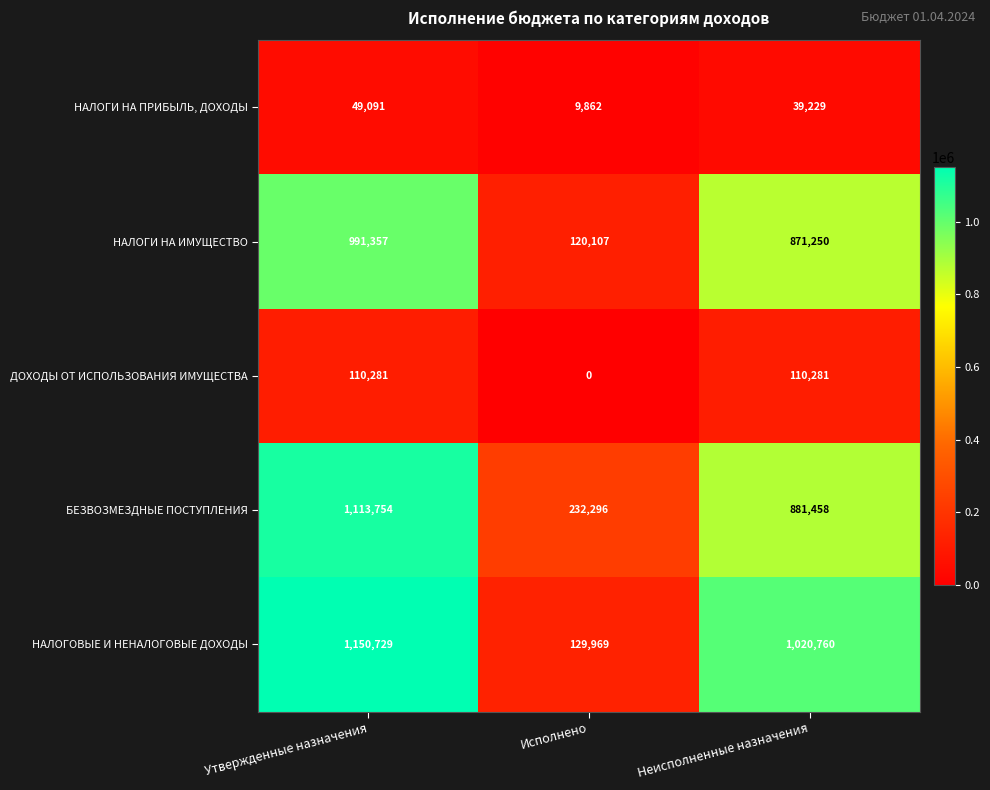

Rank the series at Неисполненные назначения from highest to lowest value.

НАЛОГОВЫЕ И НЕНАЛОГОВЫЕ ДОХОДЫ, БЕЗВОЗМЕЗДНЫЕ ПОСТУПЛЕНИЯ, НАЛОГИ НА ИМУЩЕСТВО, ДОХОДЫ ОТ ИСПОЛЬЗОВАНИЯ ИМУЩЕСТВА, НАЛОГИ НА ПРИБЫЛЬ, ДОХОДЫ